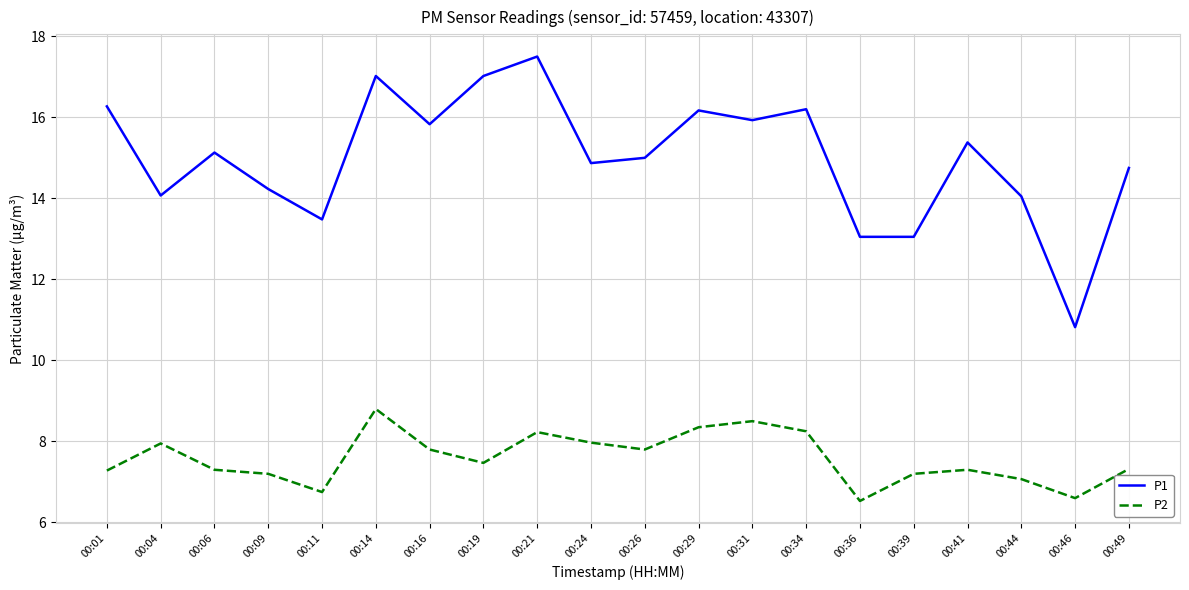

Is this an area chart (filled region under the line)?

No